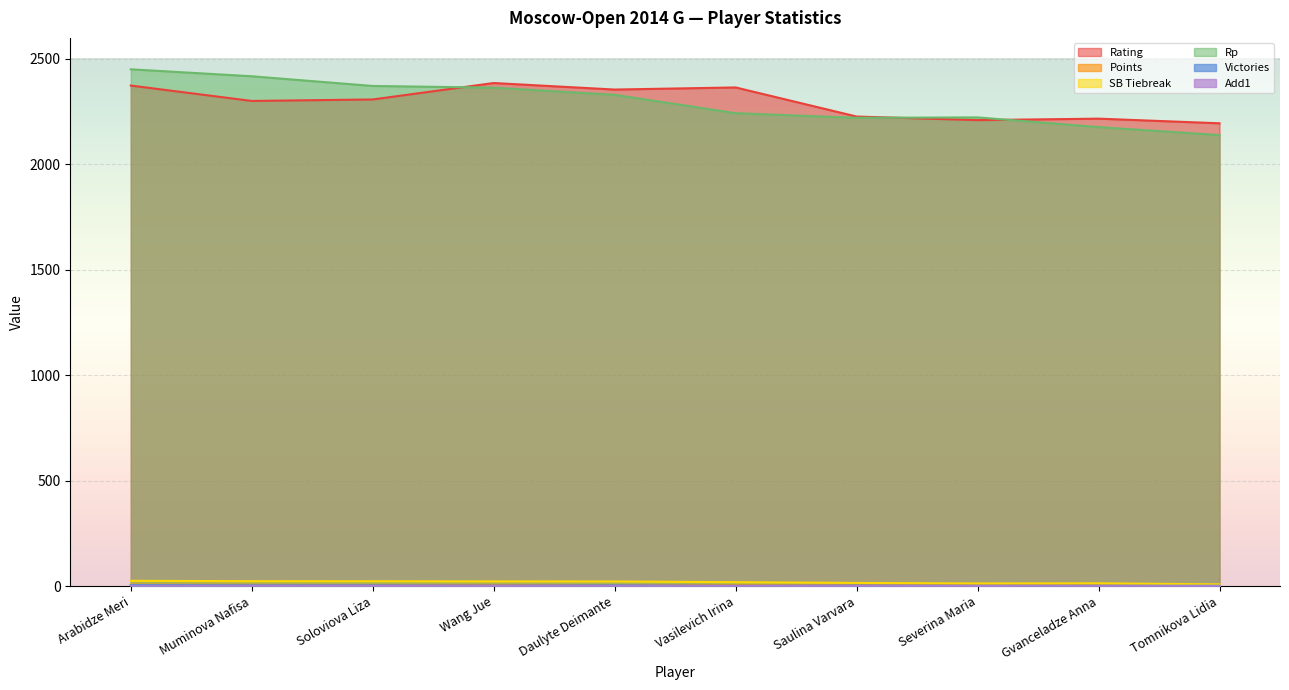

How many values in the Add1 series exceed 0?

4